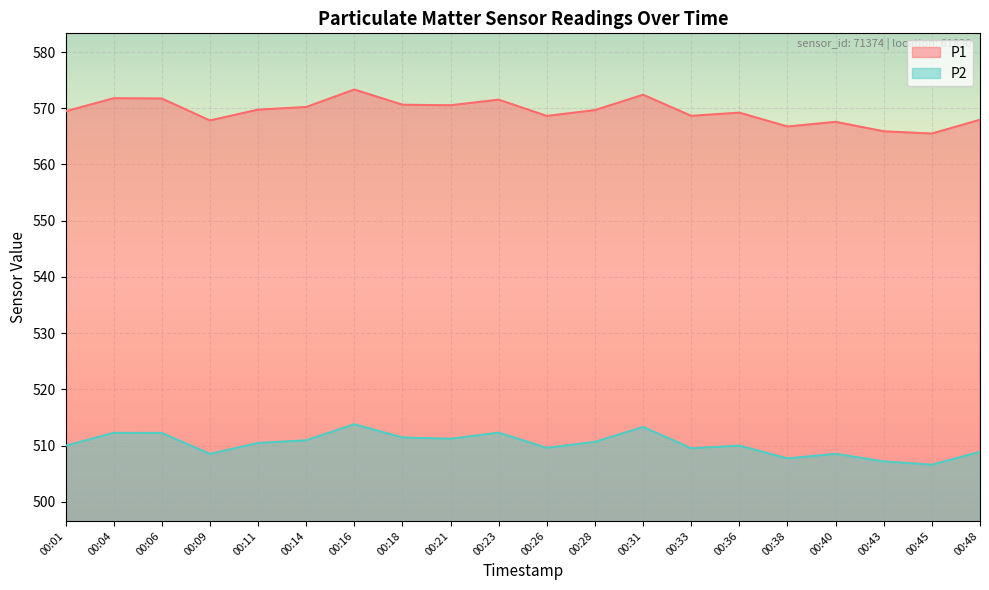

What is the lowest value of the P2 series?

506.6